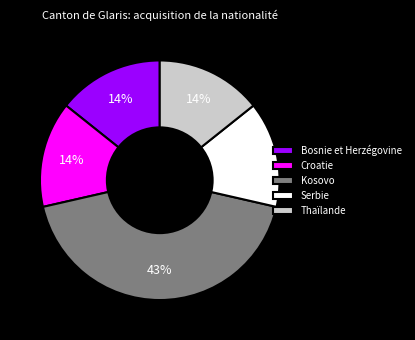

Which category has the biggest portion of the pie?

Kosovo